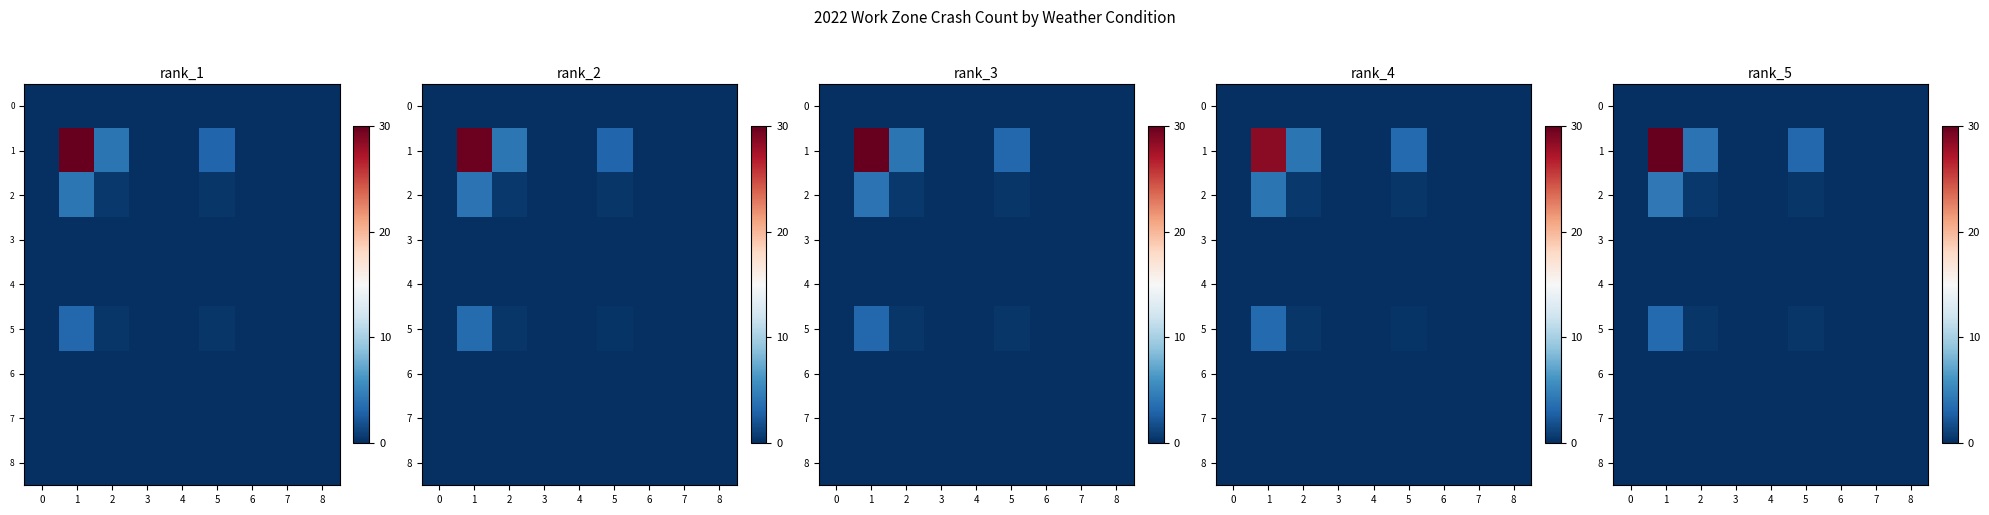

What is the difference between the row_1 values at 1 and 6?

3.8